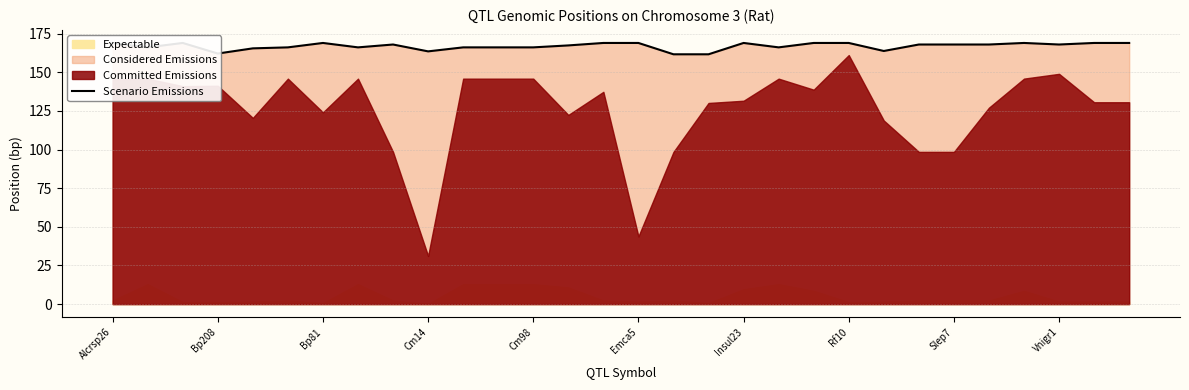

True or false: the data shows 231.2 at Emca5.

False